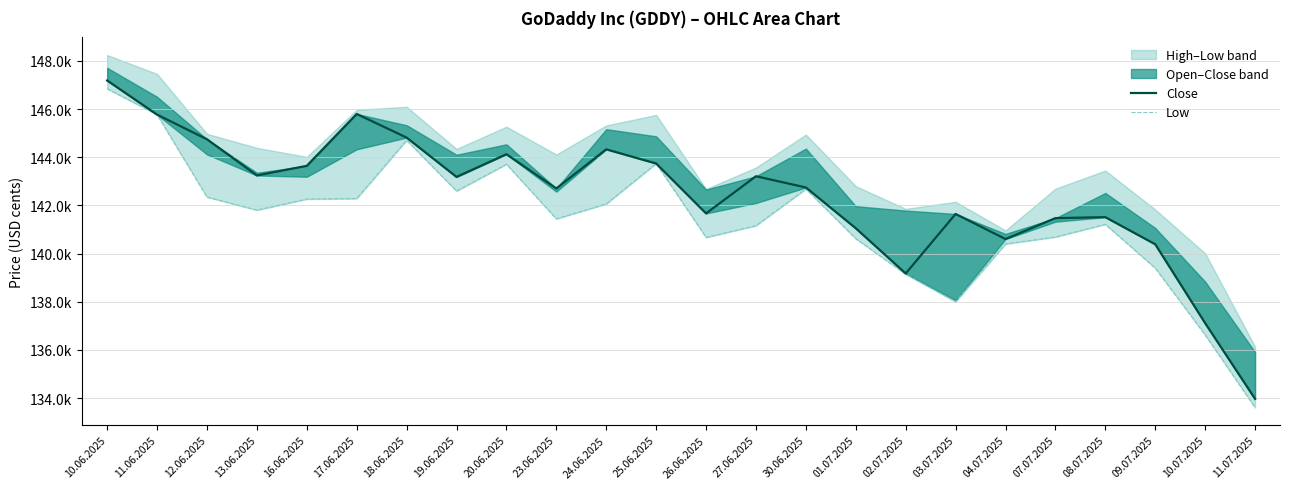

What is the maximum value shown in the chart?

147189